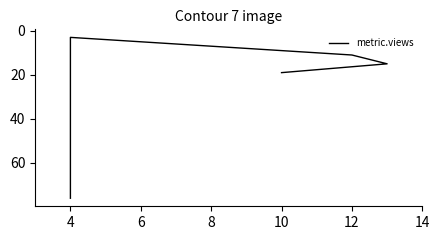

Reading left to right, list all the values displayed in this chart.

76	36	8	5	3	11	15	19